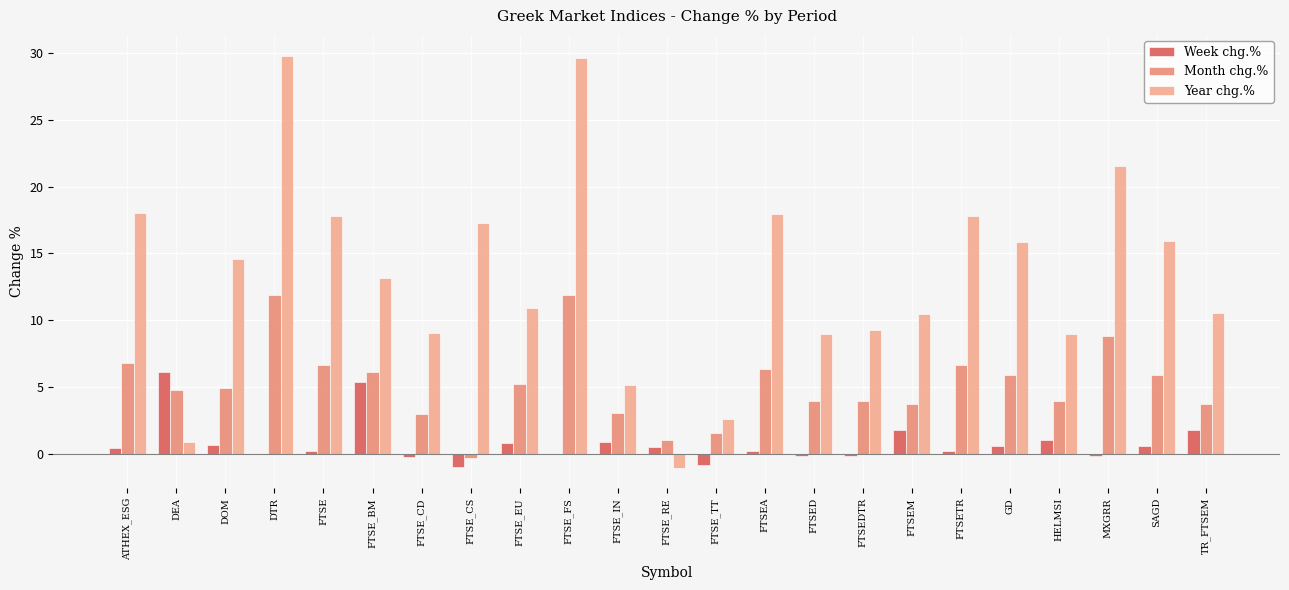

What is the total value across all series at ATHEX_ESG?

25.2